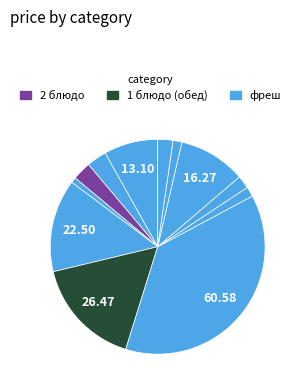

How many slices are in this pie chart?

12